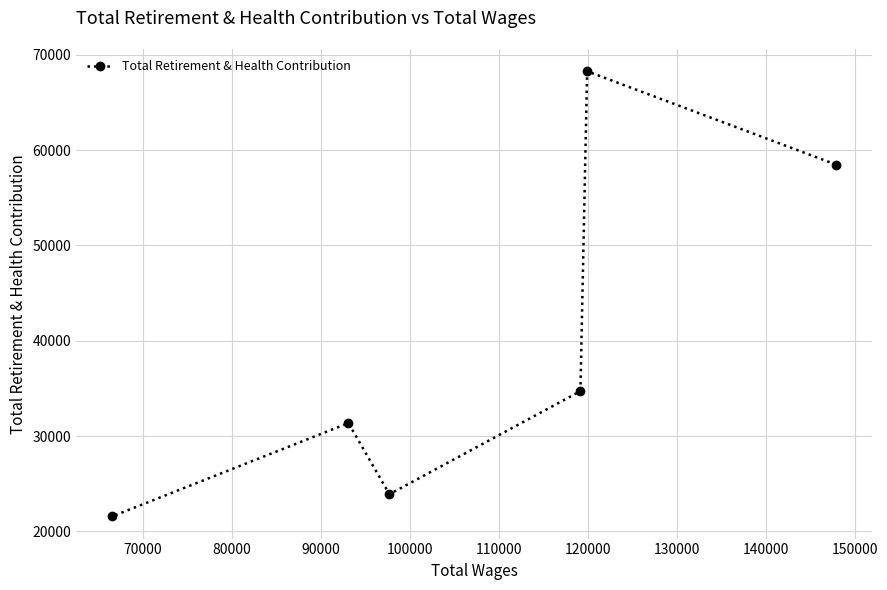

What is the maximum value shown in the chart?

68261